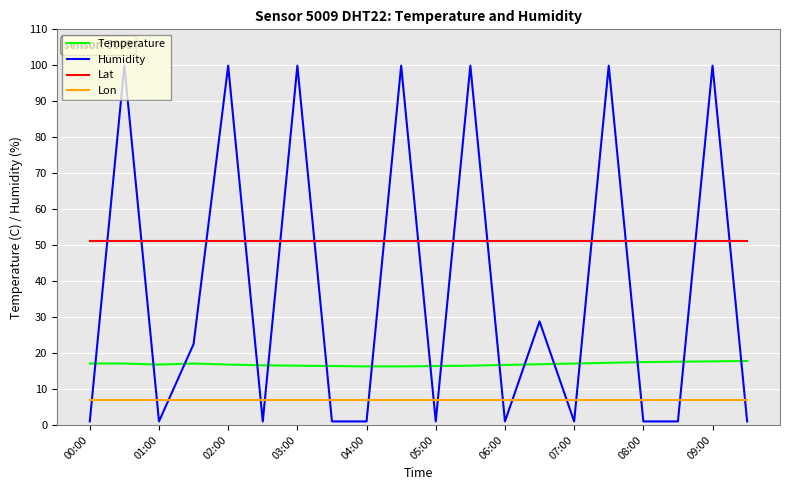

What is the sum of all Humidity values?

761.6